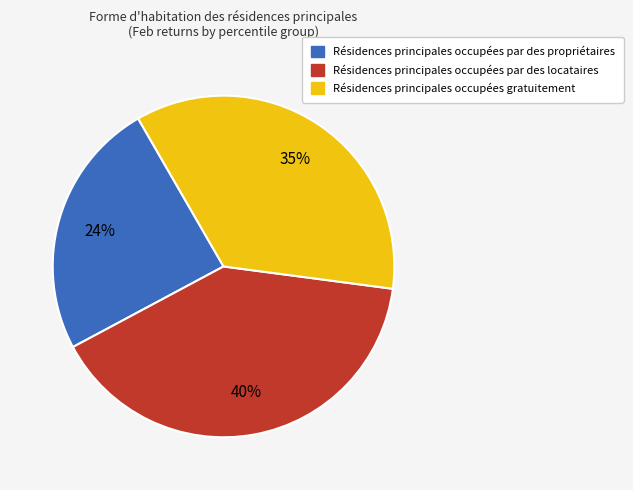

Is there any slice that represents more than half of the pie?

No